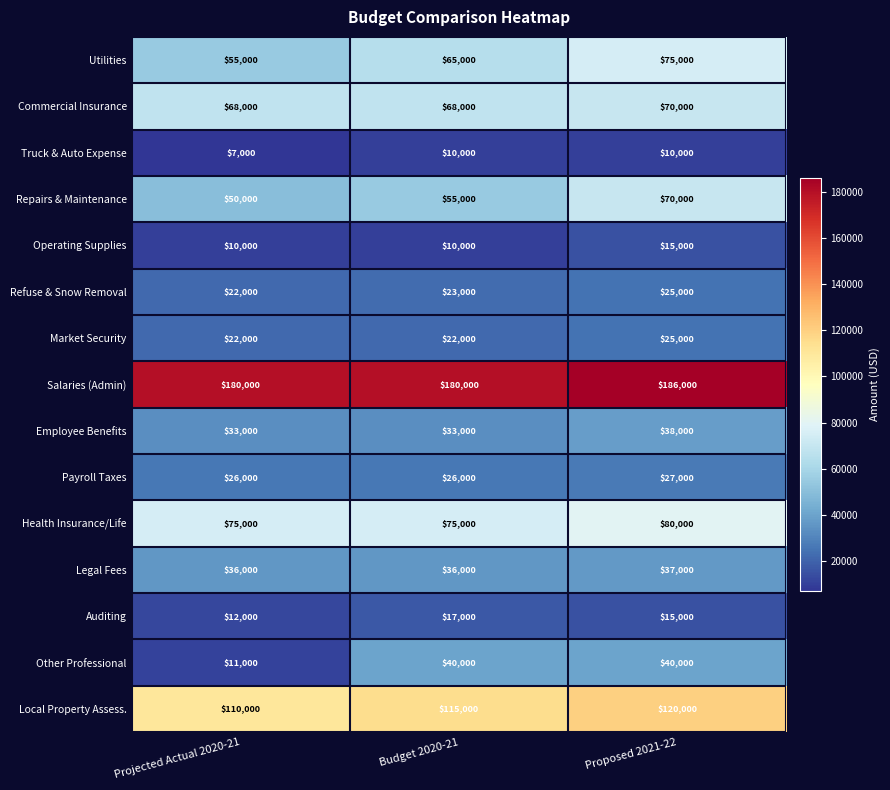

How many distinct data groups are displayed?

15